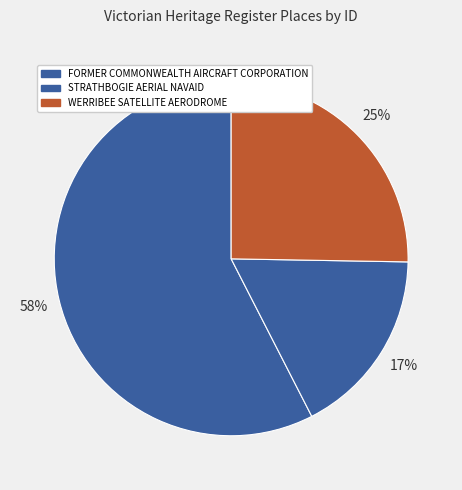

Which slice is the largest?

FORMER COMMONWEALTH AIRCRAFT CORPORATION